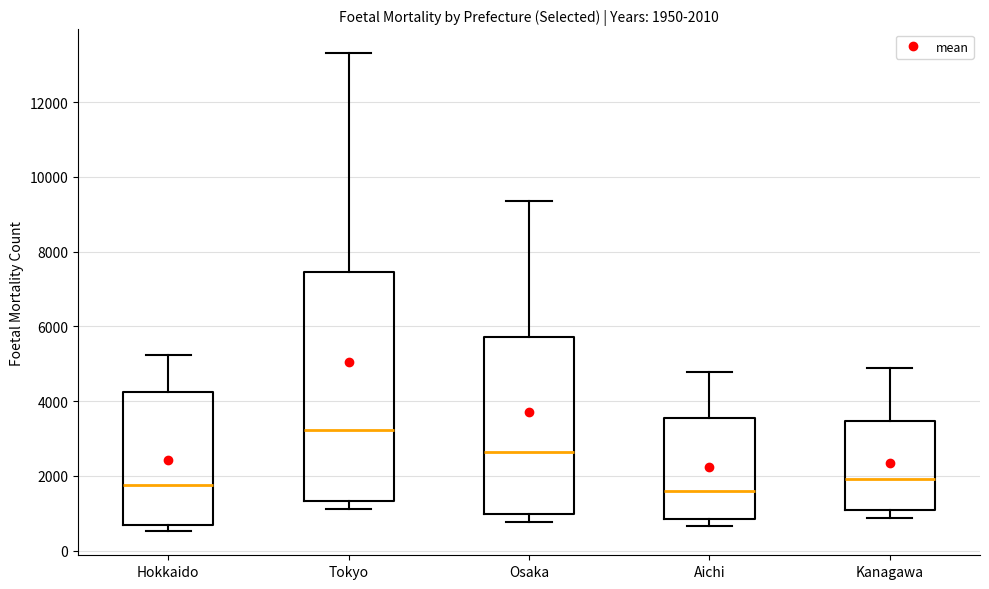

Comparing the boxes themselves (not the whiskers), which one is the tallest?

Tokyo